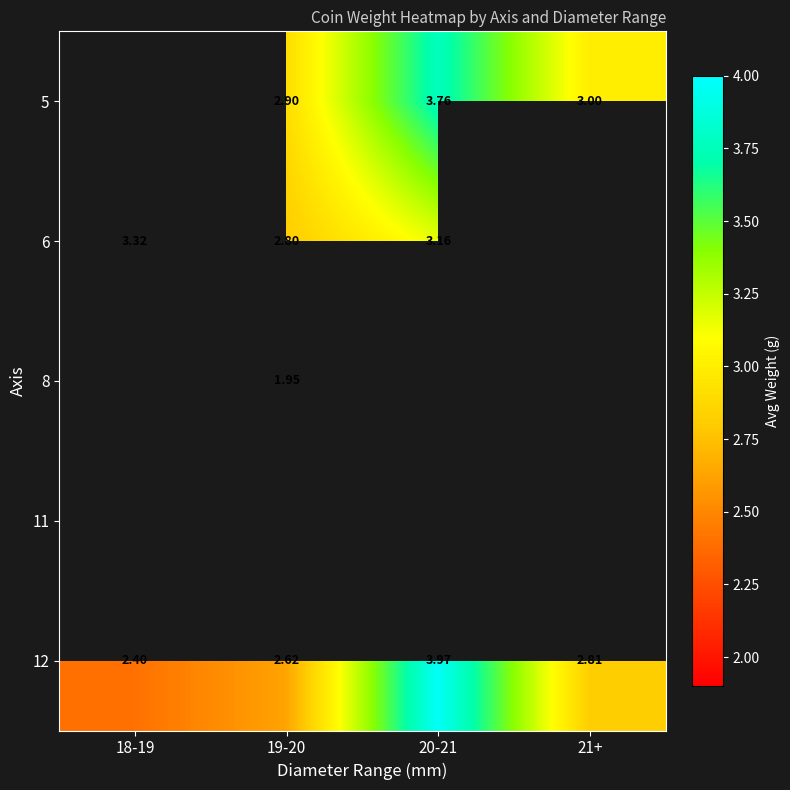

Is the value of 12 at 20-21 greater than the value of 6 at 19-20?

Yes